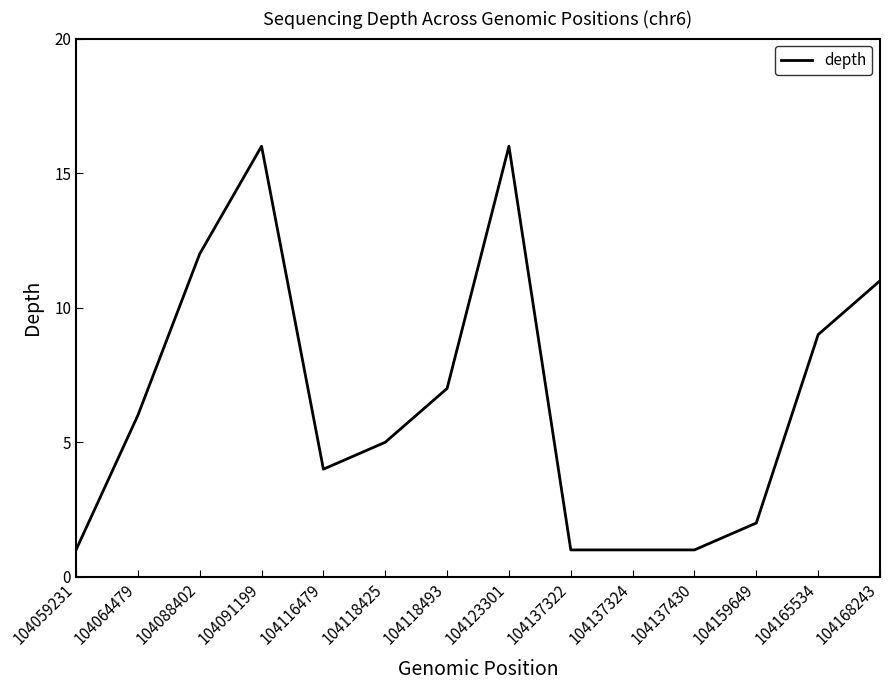

Reading left to right, transcribe all the data shown in this chart.

1	6	12	16	4	5	7	16	1	1	1	2	9	11